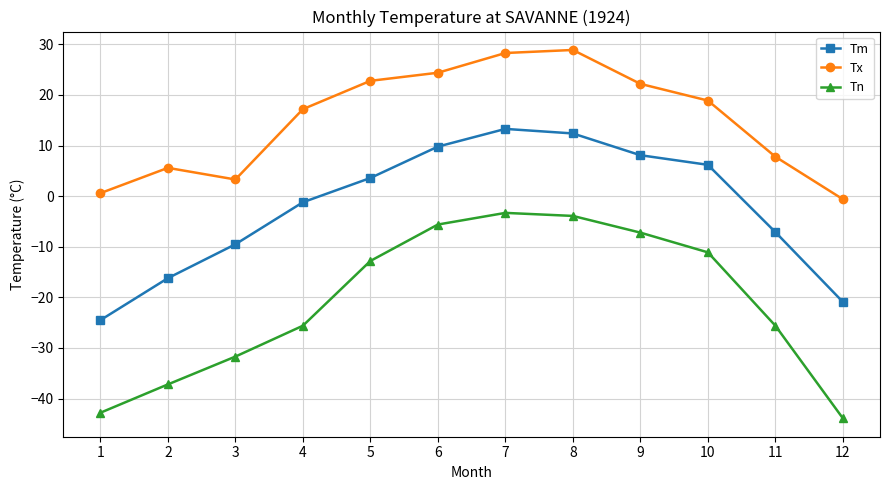

Read the Tm value at 3.

-9.5